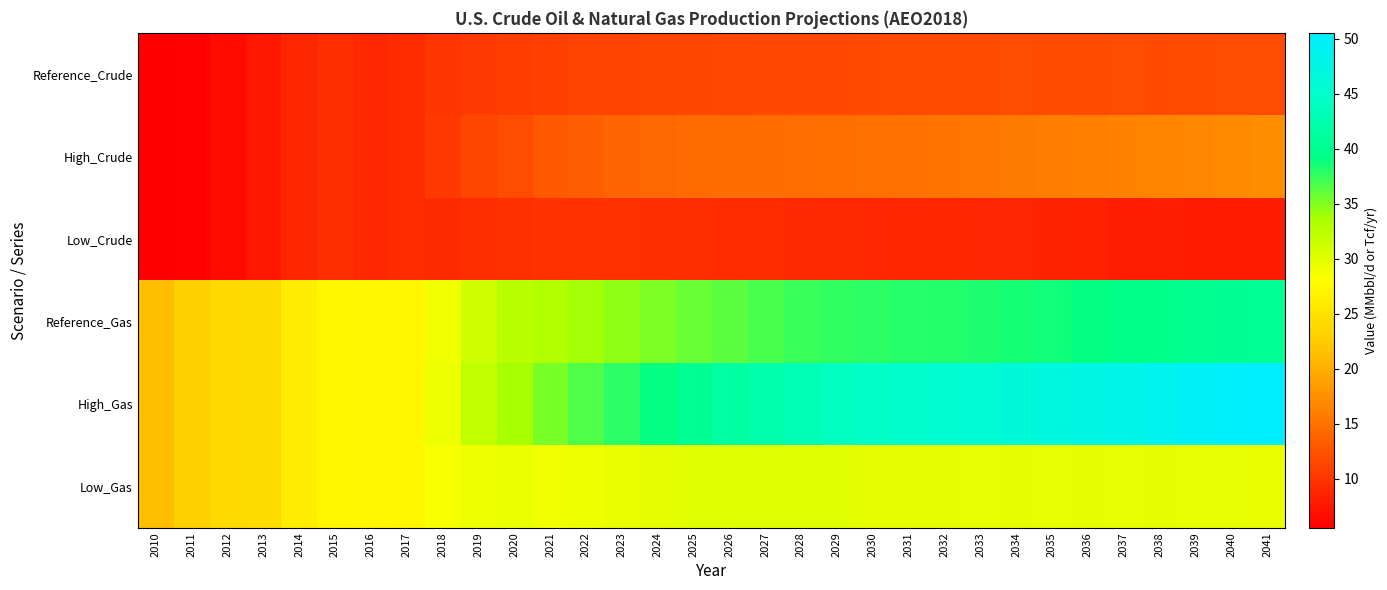

Reading left to right, extract all data points from this chart.

Reference_Crude: 2010=5.5	2011=5.7	2012=6.5	2013=7.5	2014=8.8	2015=9.5	2016=8.9	2017=9.2	2018=9.9	2019=10.4	2020=10.7	2021=11.0	2022=11.1	2023=11.1	2024=11.4	2025=11.4	2026=11.4	2027=11.5	2028=11.6	2029=11.7	2030=11.7	2031=11.8	2032=11.8	2033=11.8	2034=11.9	2035=11.9	2036=11.8	2037=11.9	2038=11.8	2039=11.8	2040=11.9	2041=11.9
High_Crude: 2010=5.5	2011=5.7	2012=6.5	2013=7.5	2014=8.8	2015=9.5	2016=8.9	2017=9.2	2018=10.3	2019=11.3	2020=11.9	2021=12.9	2022=13.4	2023=13.9	2024=14.2	2025=14.4	2026=14.6	2027=14.7	2028=14.7	2029=14.8	2030=14.9	2031=15.0	2032=15.2	2033=15.5	2034=15.7	2035=16.0	2036=16.2	2037=16.4	2038=16.5	2039=16.6	2040=17.0	2041=17.3
Low_Crude: 2010=5.5	2011=5.7	2012=6.5	2013=7.5	2014=8.8	2015=9.5	2016=8.9	2017=9.2	2018=9.1	2019=9.5	2020=9.6	2021=9.8	2022=9.8	2023=9.7	2024=9.6	2025=9.4	2026=9.3	2027=9.2	2028=9.1	2029=9.0	2030=8.9	2031=8.8	2032=8.7	2033=8.7	2034=8.6	2035=8.5	2036=8.3	2037=8.2	2038=8.1	2039=8.1	2040=7.9	2041=8.0
Reference_Gas: 2010=21.3	2011=22.9	2012=24.0	2013=24.2	2014=25.9	2015=27.1	2016=26.9	2017=27.1	2018=29.0	2019=31.2	2020=32.7	2021=33.1	2022=33.8	2023=34.6	2024=35.2	2025=35.8	2026=36.2	2027=36.8	2028=37.3	2029=37.7	2030=37.8	2031=38.0	2032=38.1	2033=38.2	2034=38.5	2035=38.7	2036=39.0	2037=39.4	2038=39.6	2039=39.8	2040=40.2	2041=40.4
High_Gas: 2010=21.3	2011=22.9	2012=24.0	2013=24.2	2014=25.9	2015=27.1	2016=26.9	2017=27.1	2018=29.3	2019=32.2	2020=33.7	2021=35.3	2022=36.6	2023=37.8	2024=39.0	2025=40.2	2026=41.3	2027=42.2	2028=43.1	2029=43.9	2030=44.4	2031=45.0	2032=45.5	2033=45.9	2034=46.4	2035=46.9	2036=47.5	2037=48.1	2038=48.7	2039=49.4	2040=50.0	2041=50.5
Low_Gas: 2010=21.3	2011=22.9	2012=24.0	2013=24.2	2014=25.9	2015=27.1	2016=26.9	2017=27.1	2018=28.5	2019=29.0	2020=29.4	2021=29.0	2022=29.1	2023=29.5	2024=29.8	2025=29.9	2026=30.0	2027=29.9	2028=29.9	2029=29.9	2030=29.7	2031=29.7	2032=29.6	2033=29.6	2034=29.7	2035=29.6	2036=29.6	2037=29.6	2038=29.6	2039=29.6	2040=29.6	2041=29.5